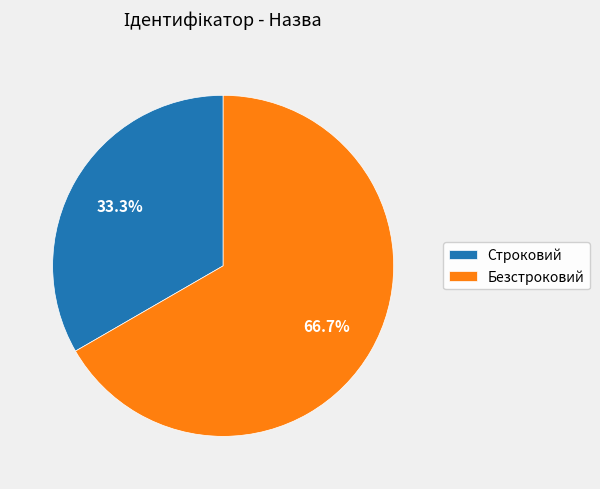

How many slices are in this pie chart?

2